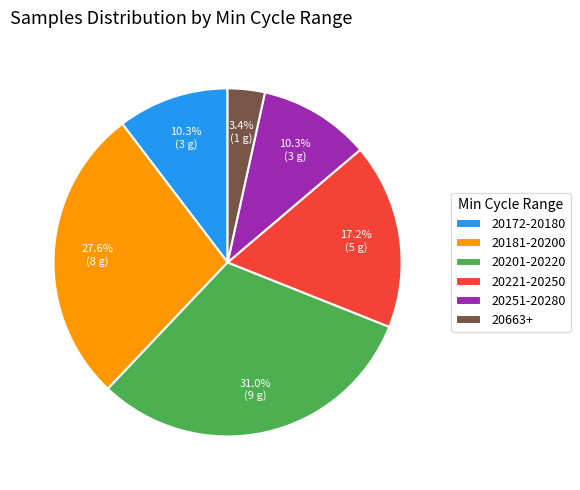

Is there a majority slice in this chart?

No